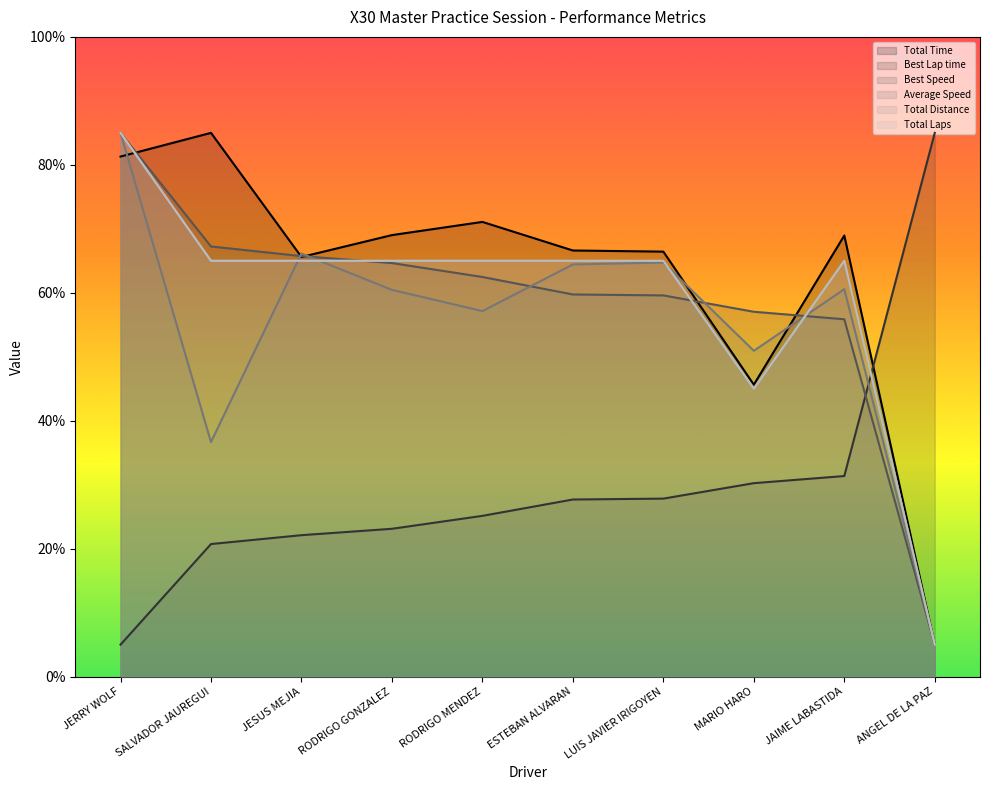

At which label is Total Time closest to 45?

MARIO HARO